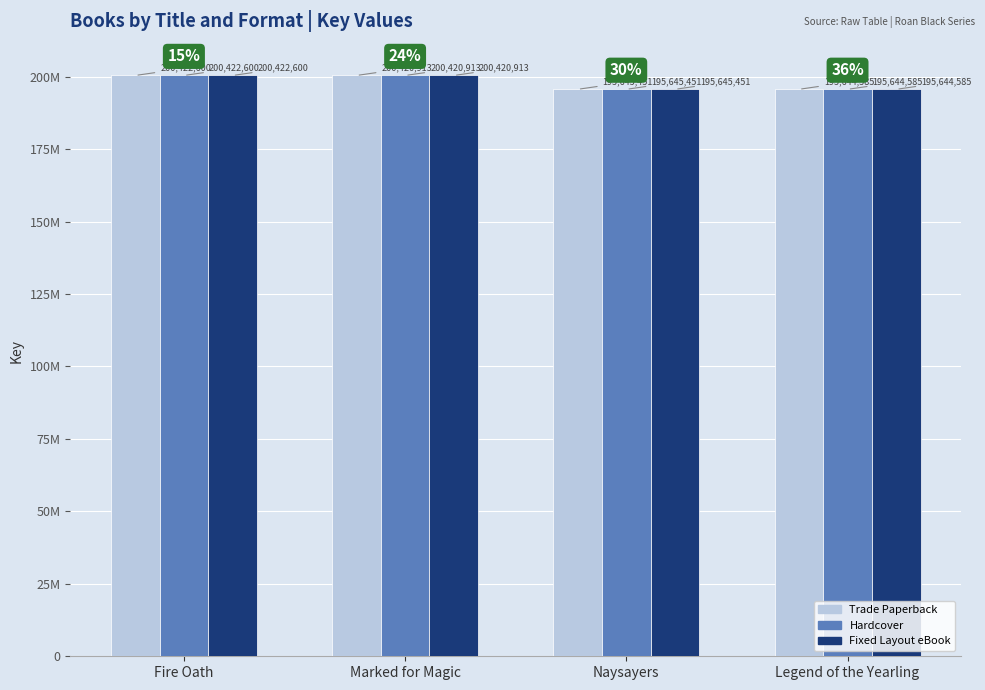

Reading right to left, extract all data points from this chart.

Trade Paperback: 195644585	195645451	200420913	200422600
Hardcover: 195644585	195645451	200420913	200422600
Fixed Layout eBook: 195644585	195645451	200420913	200422600